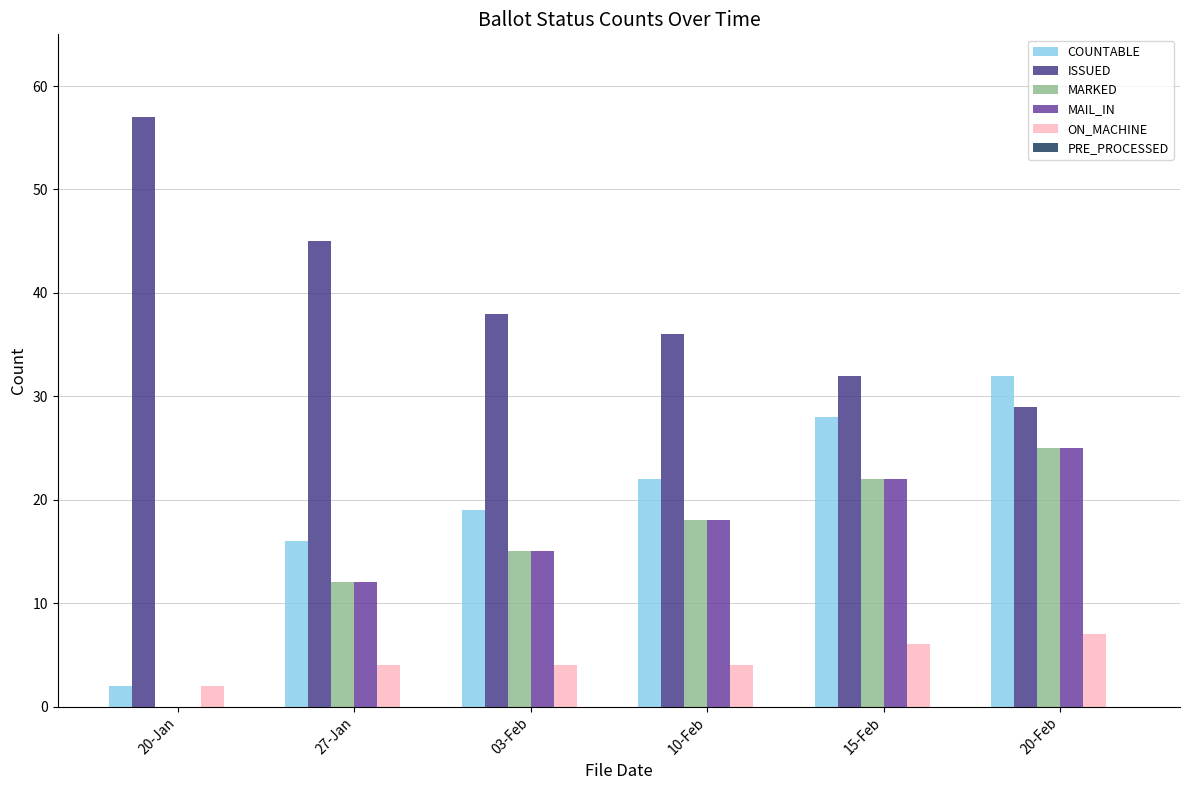

How many data points does each series have?

6